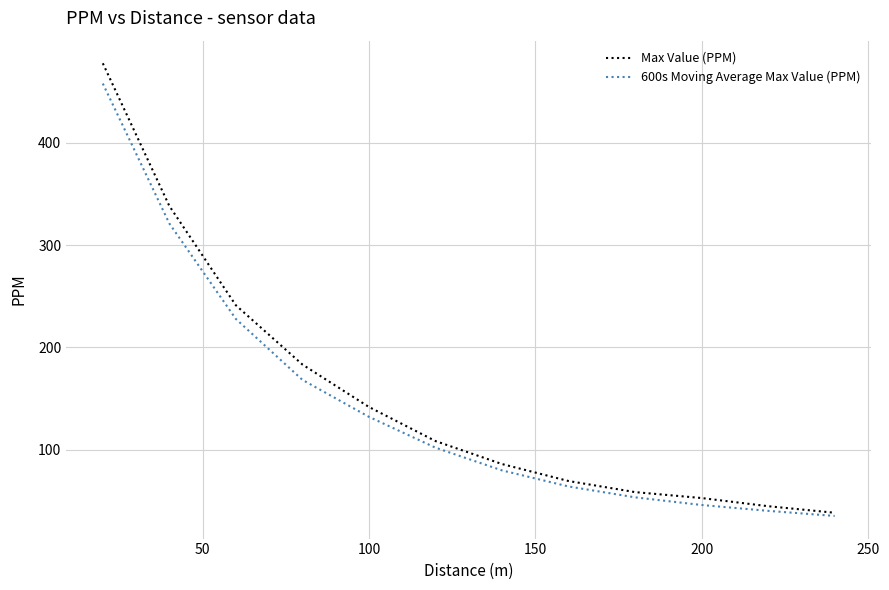

What is the minimum value shown in the chart?

35.4